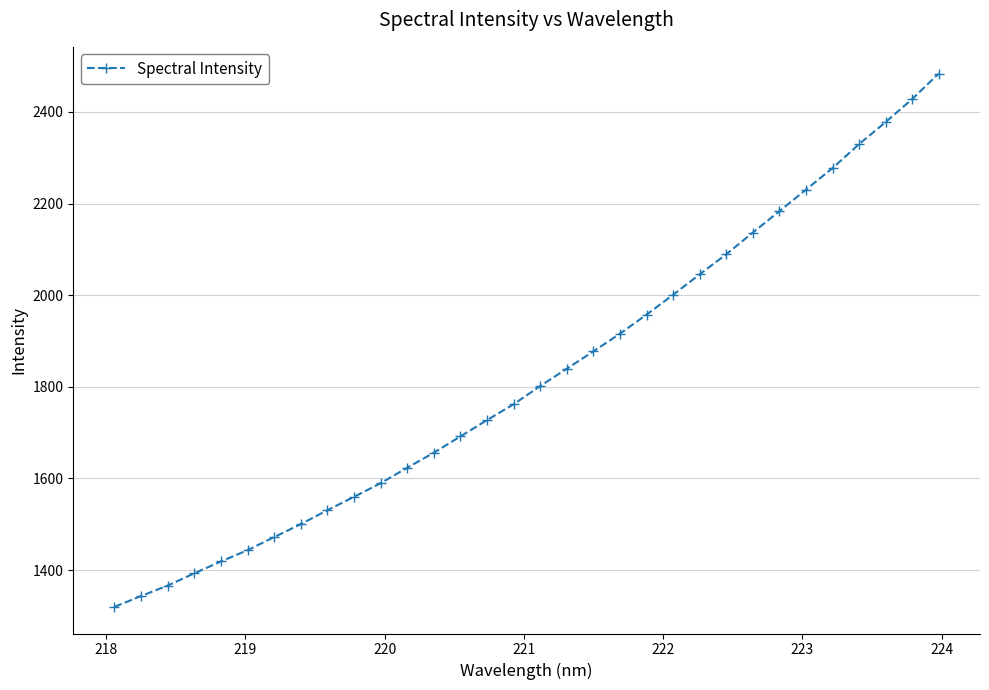

How many categories are shown in the chart?

32